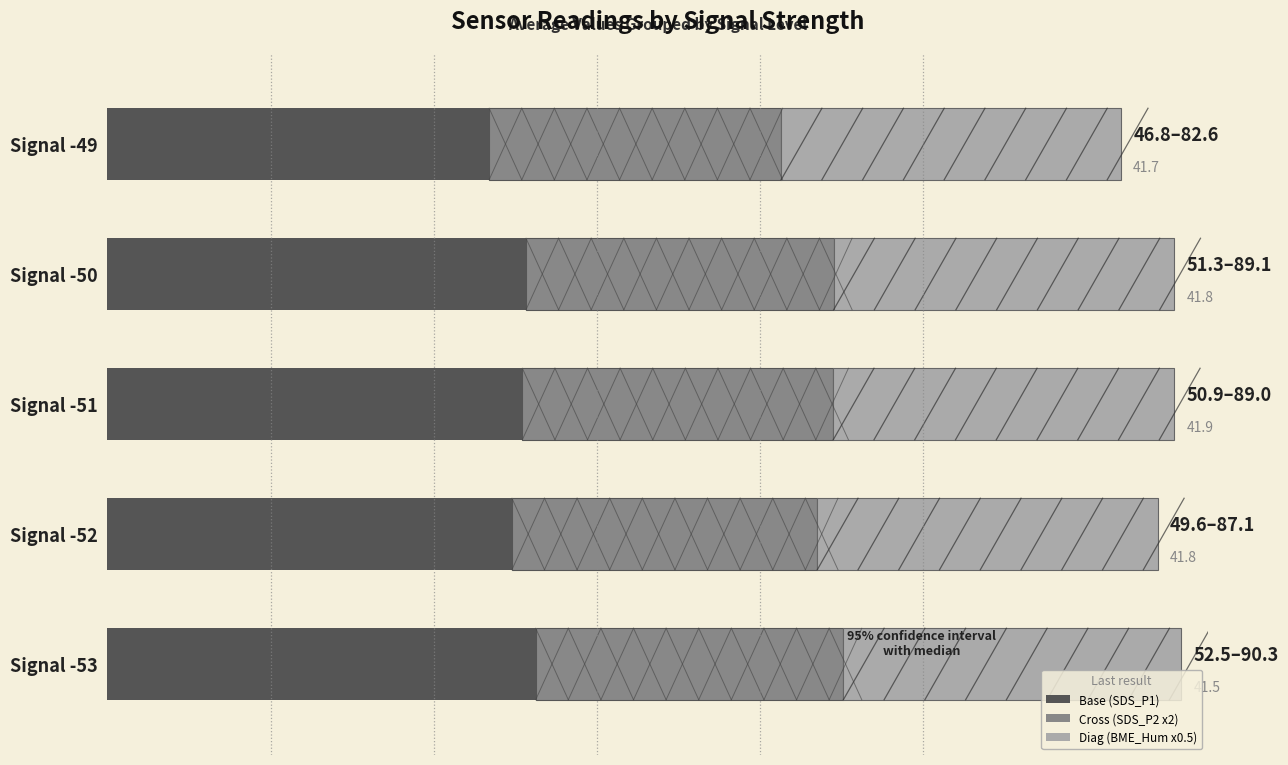

Does the chart contain any negative values?

No